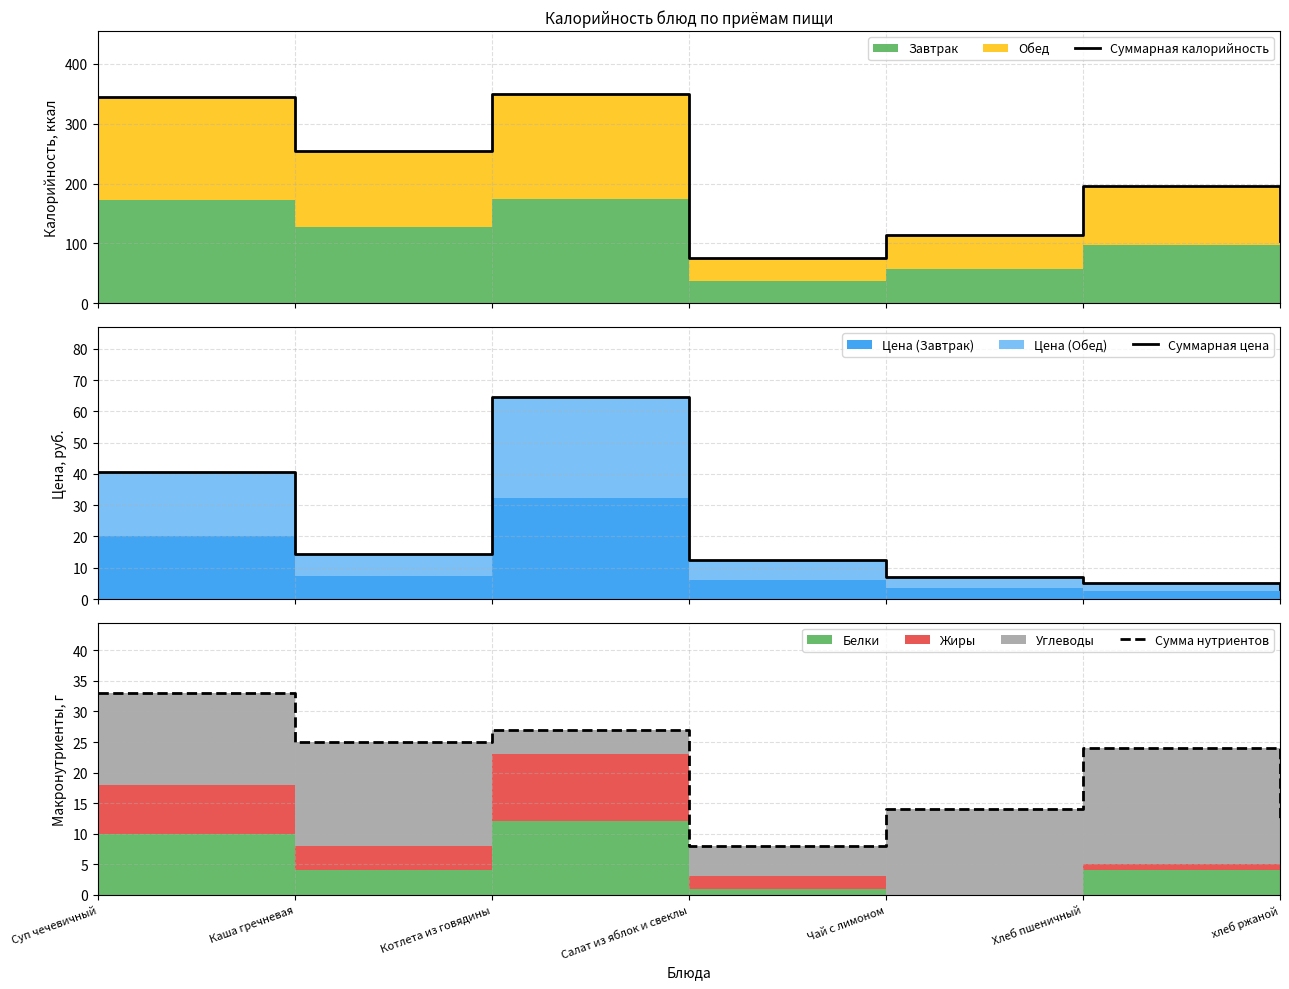

Reading right to left, what are all the values shown in this chart?

Суммарная калорийность: 104.0	196.0	114.0	76.0	350.0	254.0	344.0
Суммарная цена: 3.2	5.2	7.2	12.3	64.5	14.4	40.5
Сумма нутриентов: 12.0	24.0	14.0	8.0	27.0	25.0	33.0